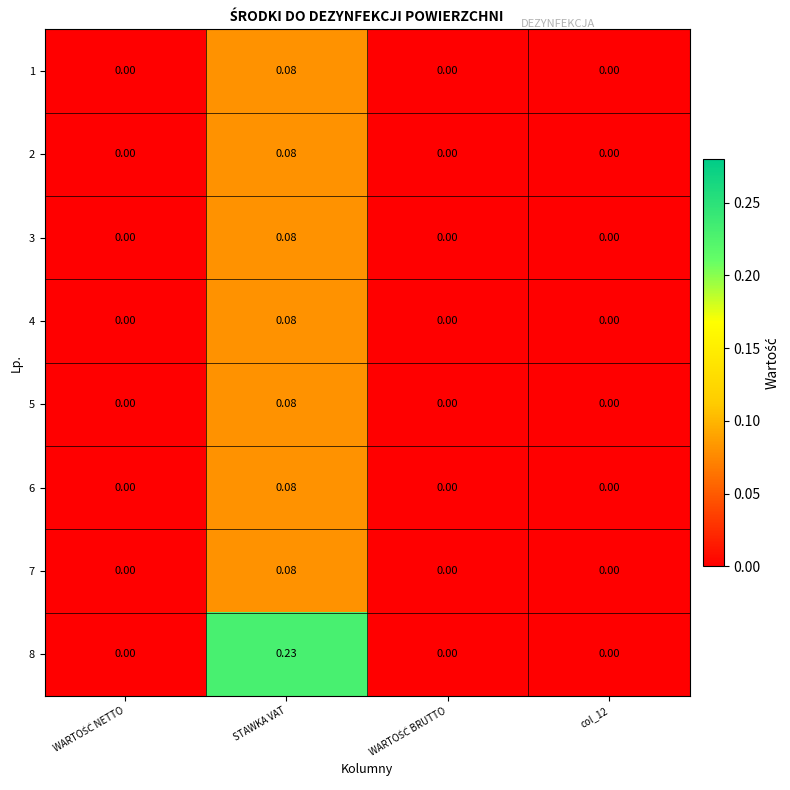

At which category is the sum across all series the highest?

STAWKA VAT